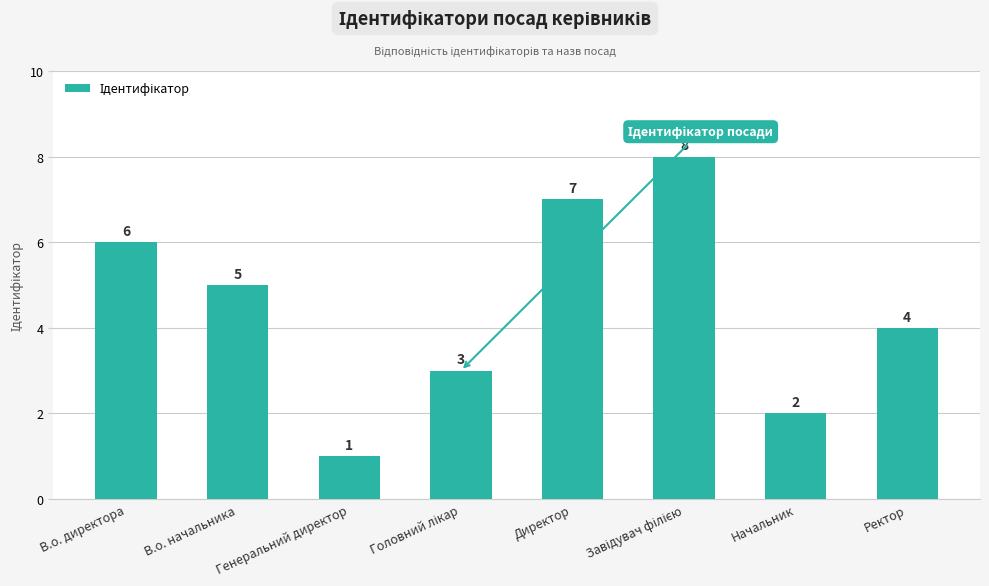

What is the difference between the second highest and minimum values?

6